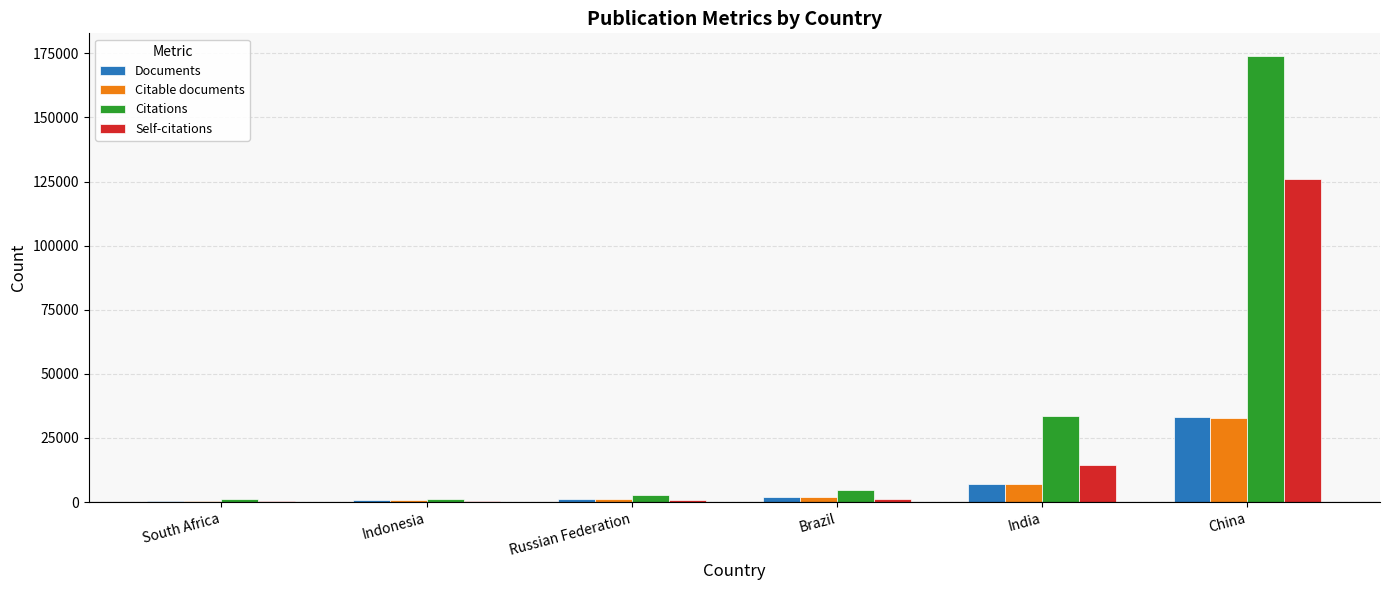

Which series changed the most between Indonesia and India?

Citations